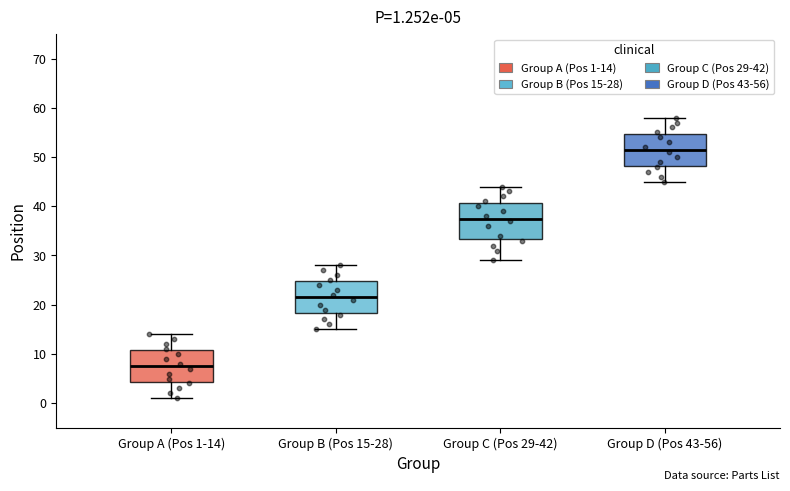

Comparing the boxes themselves (not the whiskers), which one is the tallest?

Group C (Pos 29-42)